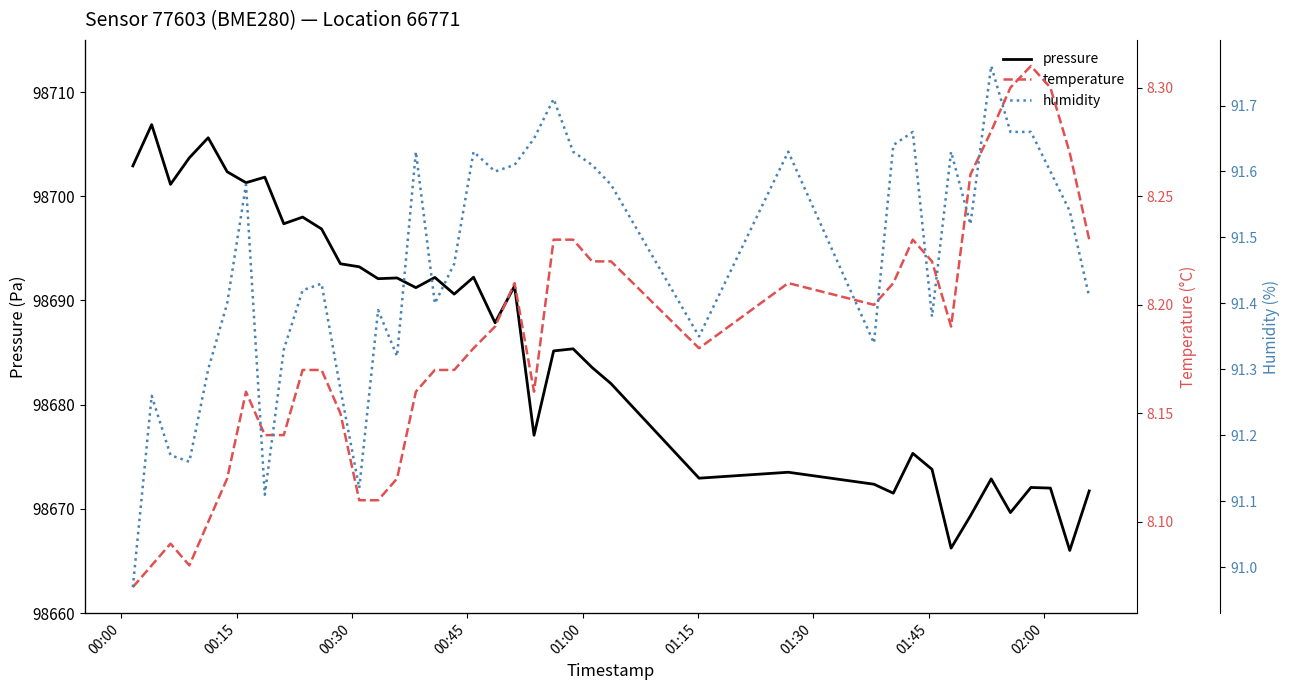

What is the minimum value for pressure?

98666.0